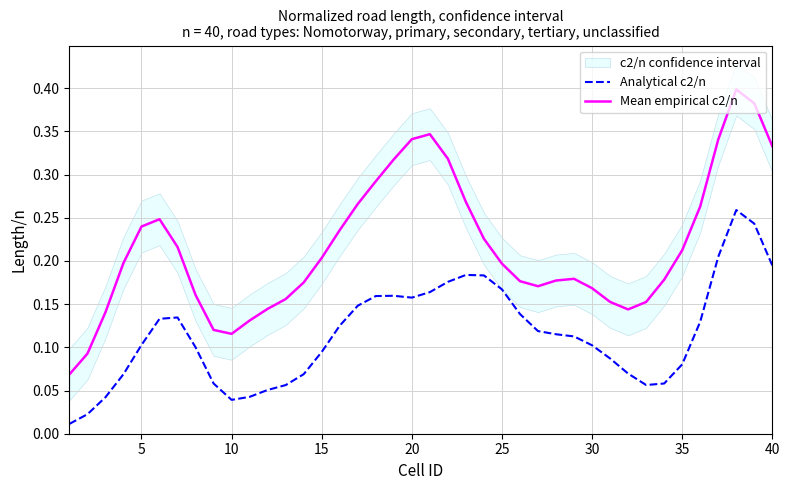

List the series in order of their overall mean, lowest first.

Analytical c2/n, Mean empirical c2/n